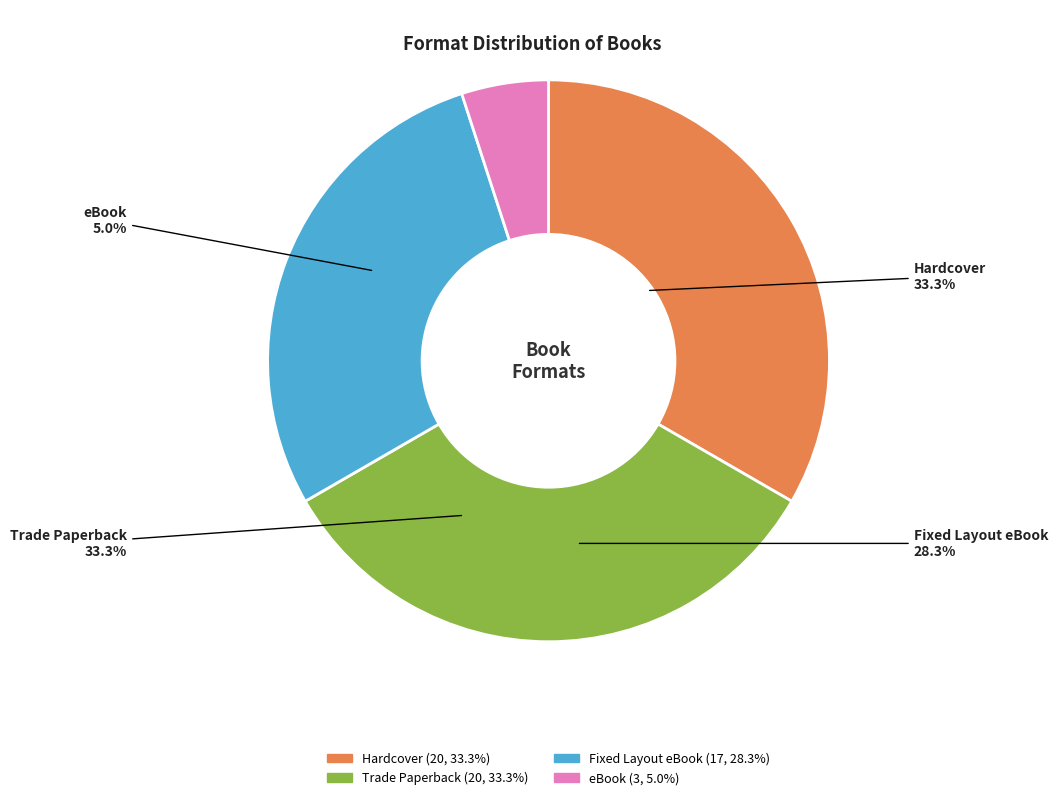

The Trade Paperback slice represents 44% of the pie. True or false?

False